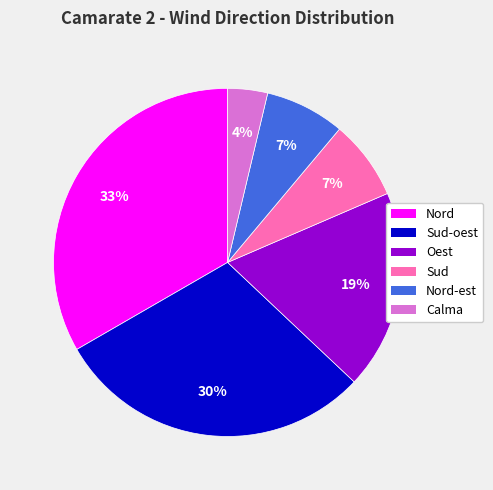

Is there any slice that represents more than half of the pie?

No